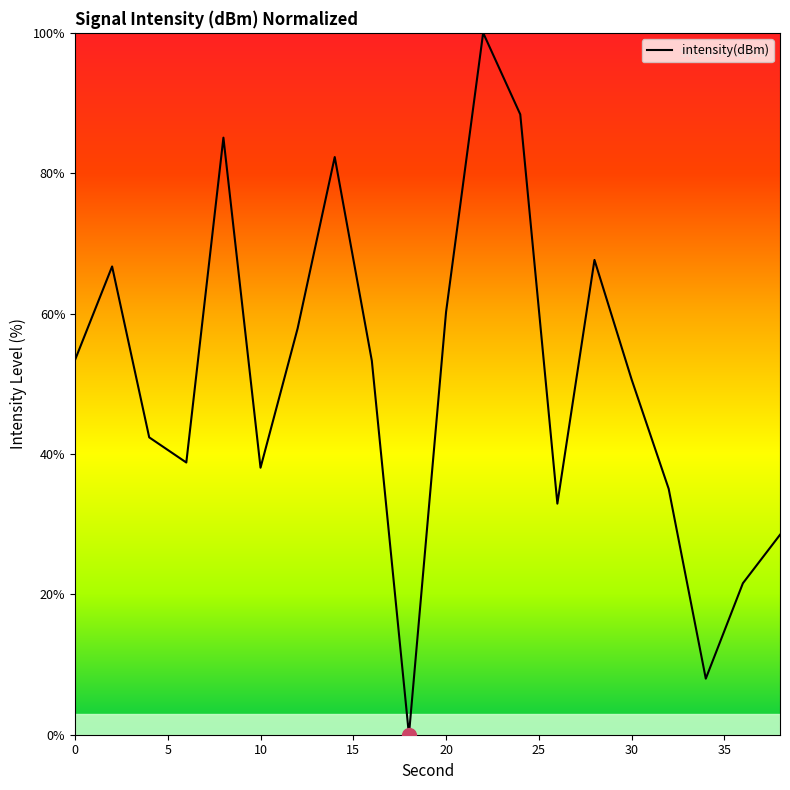

What is the maximum value shown in the chart?

100.0